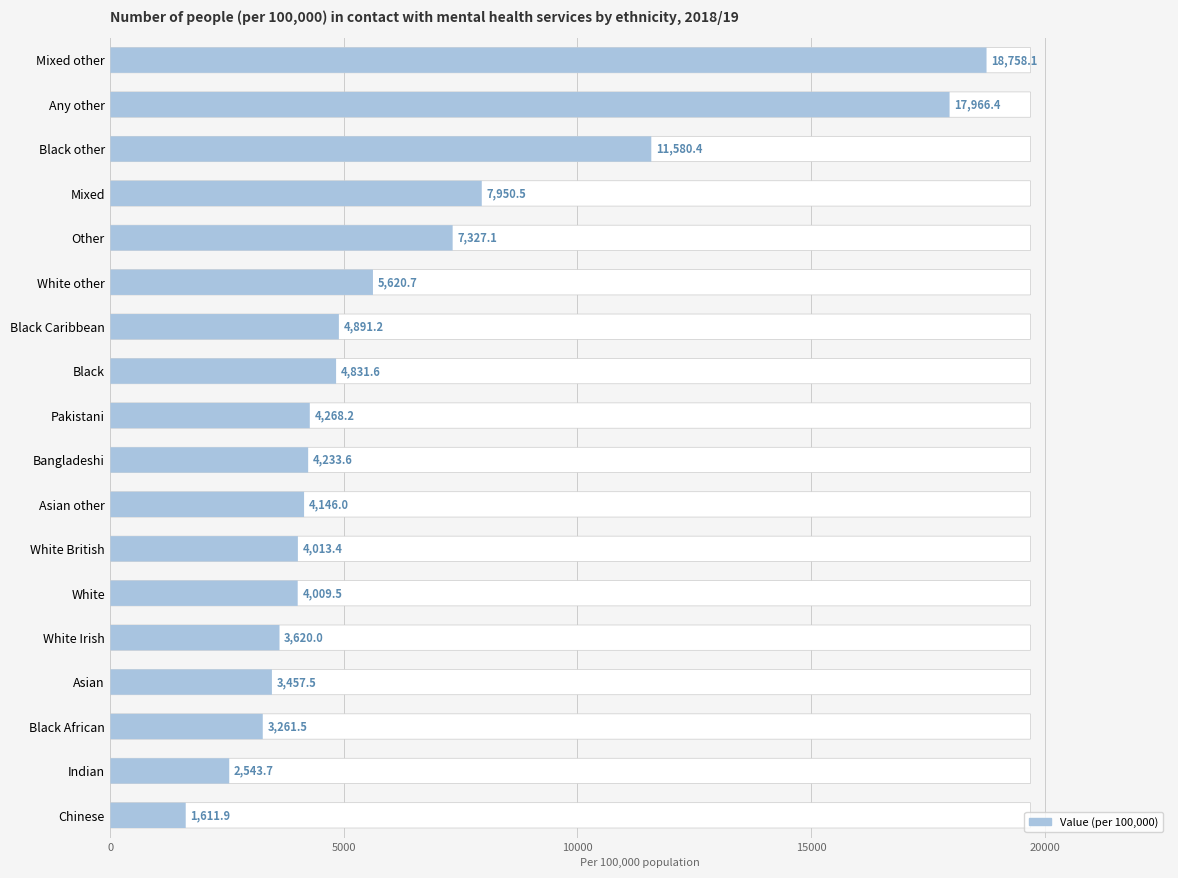

Reading left to right, list all the values displayed in this chart.

Mixed other=18758.1	Any other=17966.4	Black other=11580.4	Mixed=7950.5	Other=7327.1	White other=5620.7	Black Caribbean=4891.2	Black=4831.6	Pakistani=4268.2	Bangladeshi=4233.6	Asian other=4146.0	White British=4013.4	White=4009.5	White Irish=3620.0	Asian=3457.5	Black African=3261.5	Indian=2543.7	Chinese=1611.9